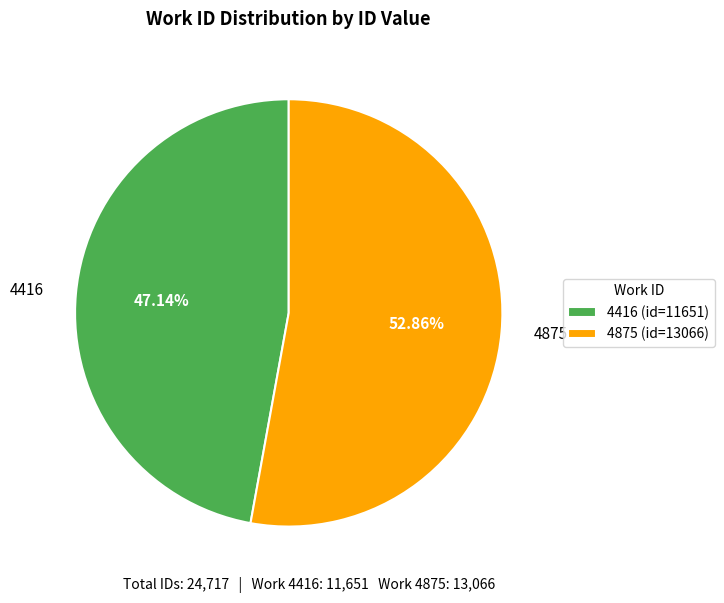

Is it true that 4416 is 53% of the pie?

False